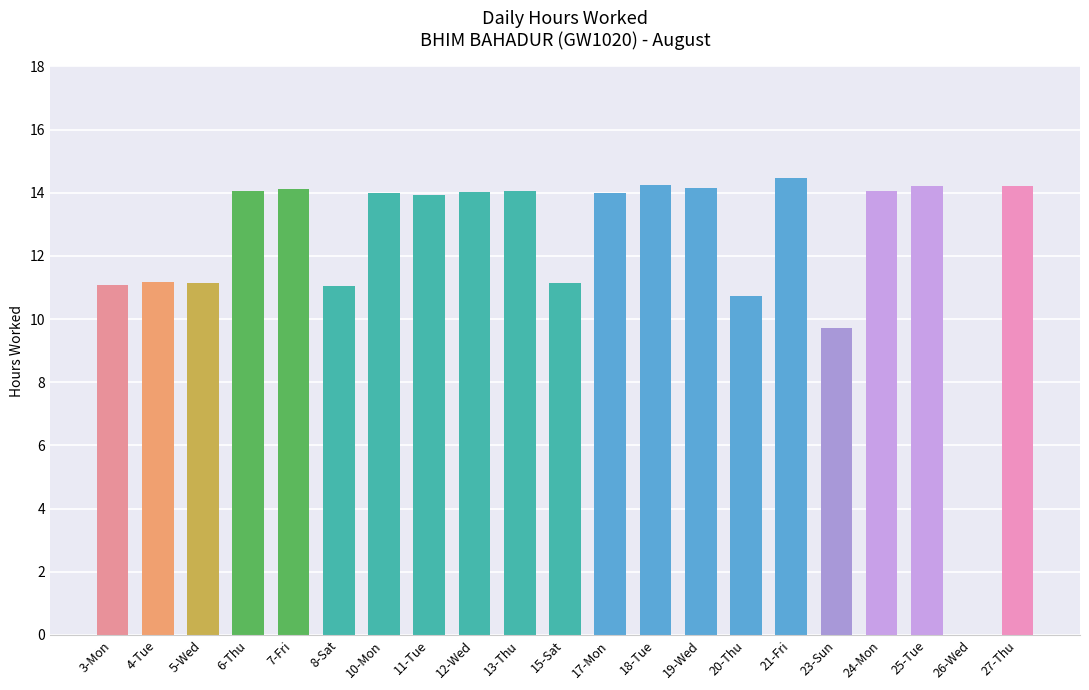

What value does the data have at 27-Thu?

14.2